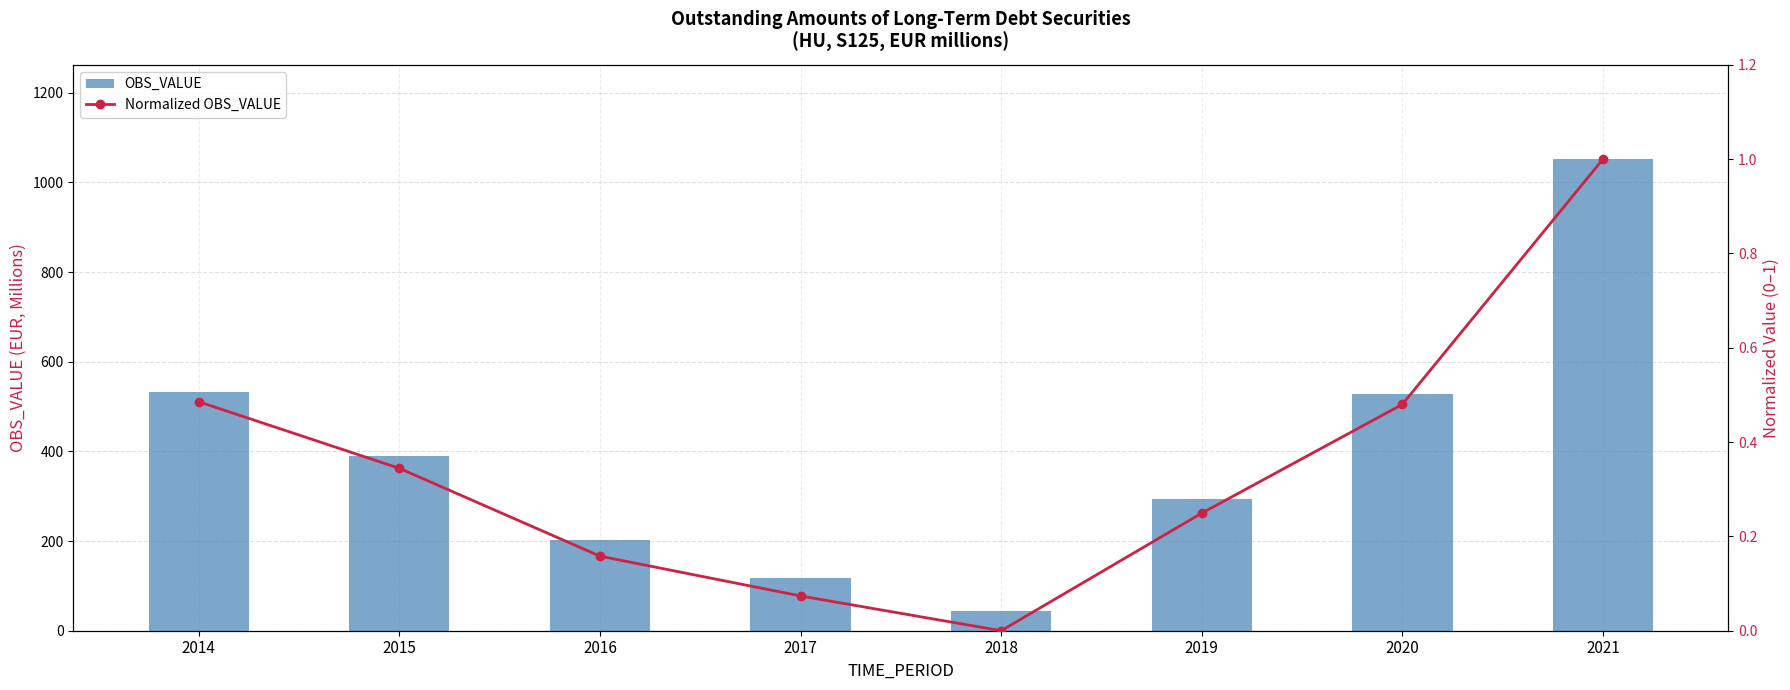

Which series has the widest spread of values?

OBS_VALUE